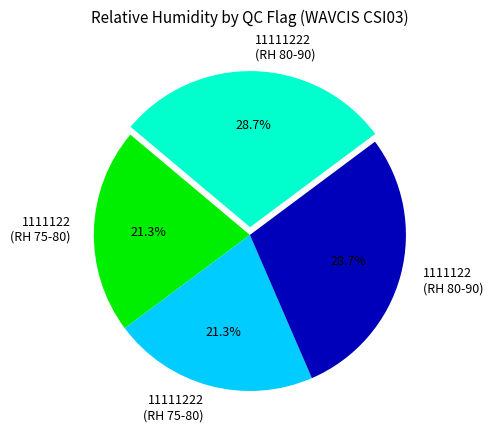

What portion of the pie excludes 11111222 (RH 80-90)?

71.3%